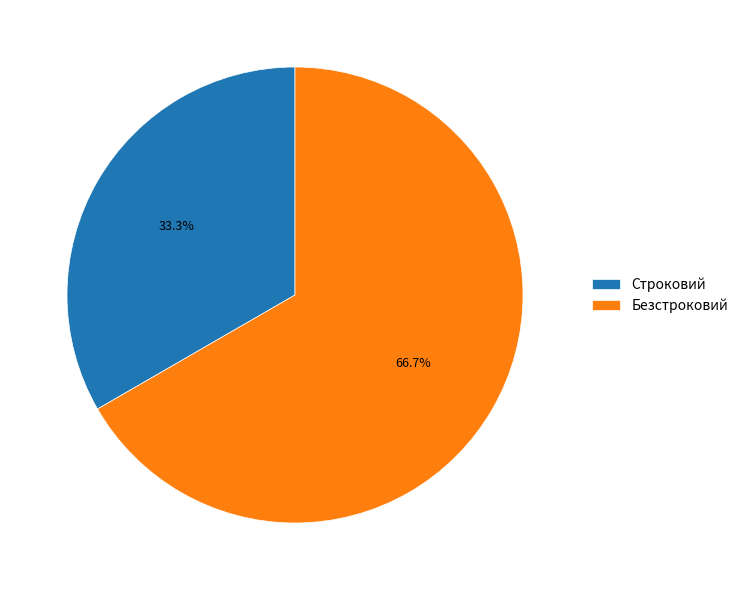

Which has a higher value, Безстроковий or Строковий?

Безстроковий